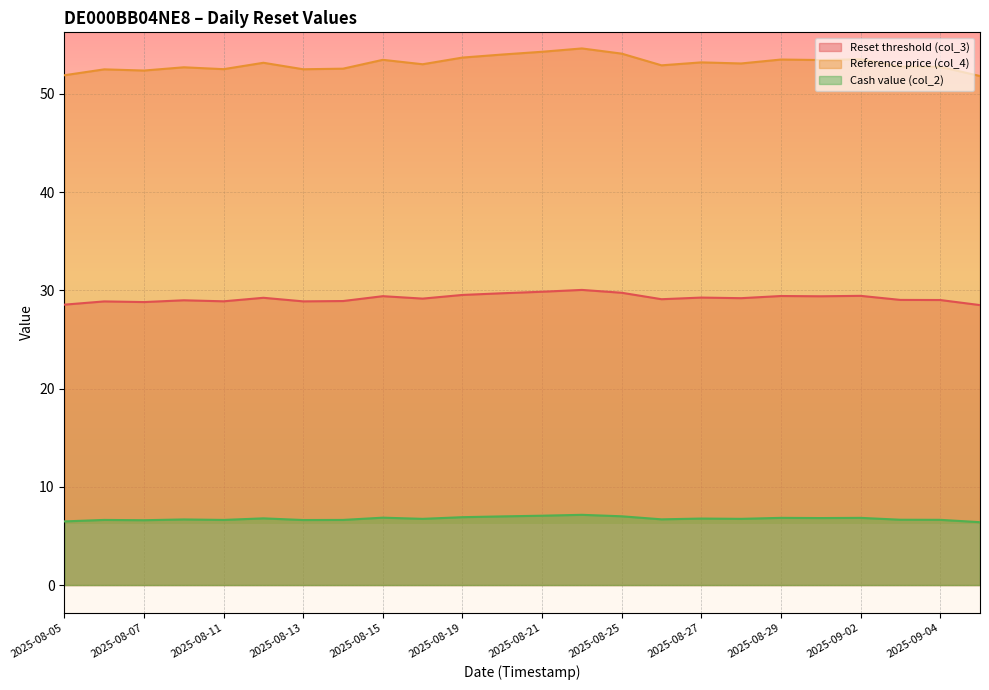

At which category does Cash value (col_2) reach its first local valley?

2025-08-07